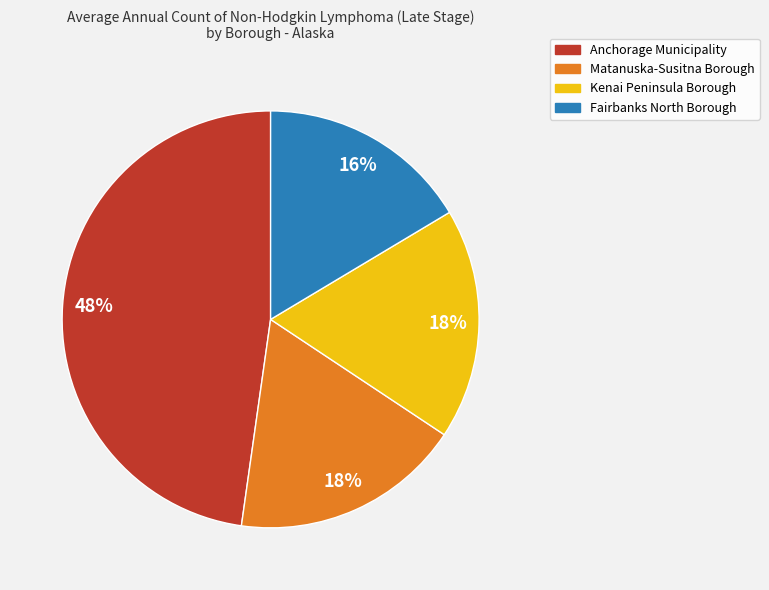

To the nearest percent, what is the combined percentage of Anchorage Municipality and Fairbanks North Borough?

64%